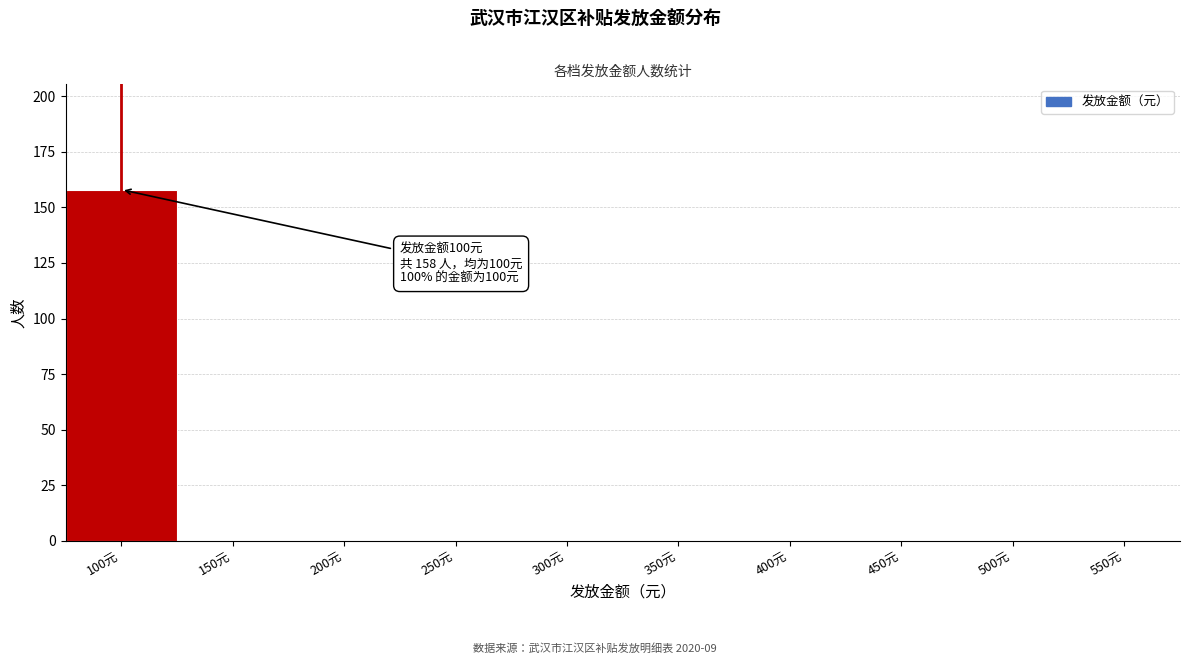

Reading left to right, transcribe all the data shown in this chart.

100元=158	150元=0	200元=0	250元=0	300元=0	350元=0	400元=0	450元=0	500元=0	550元=0